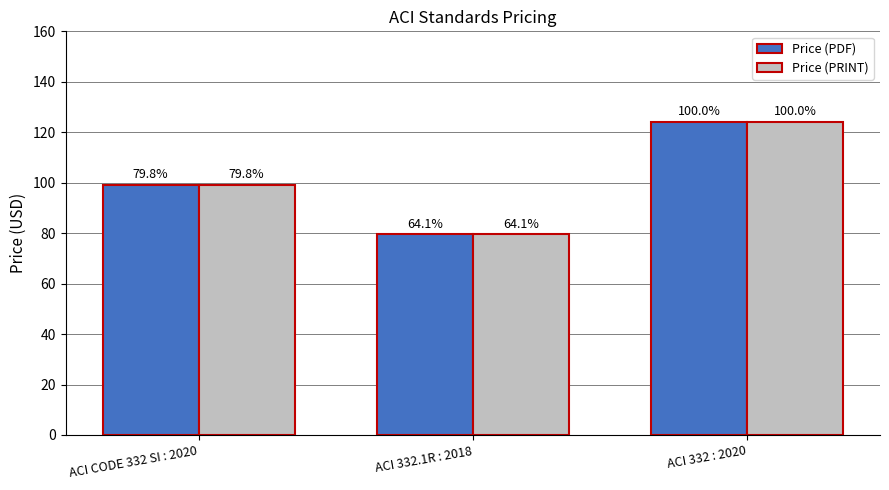

Rank the series by their maximum value, from highest to lowest.

Price (PDF), Price (PRINT)